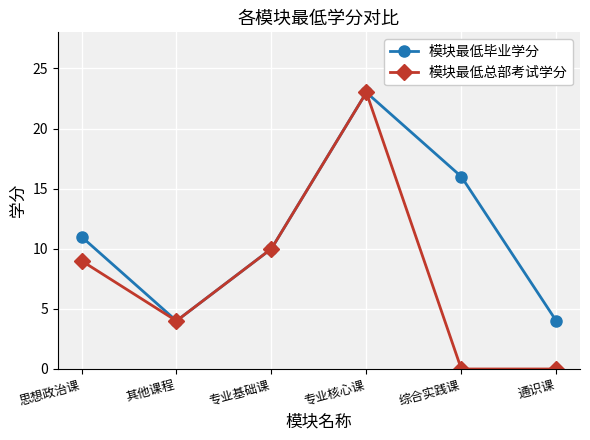

What is the maximum value for 模块最低总部考试学分?

23